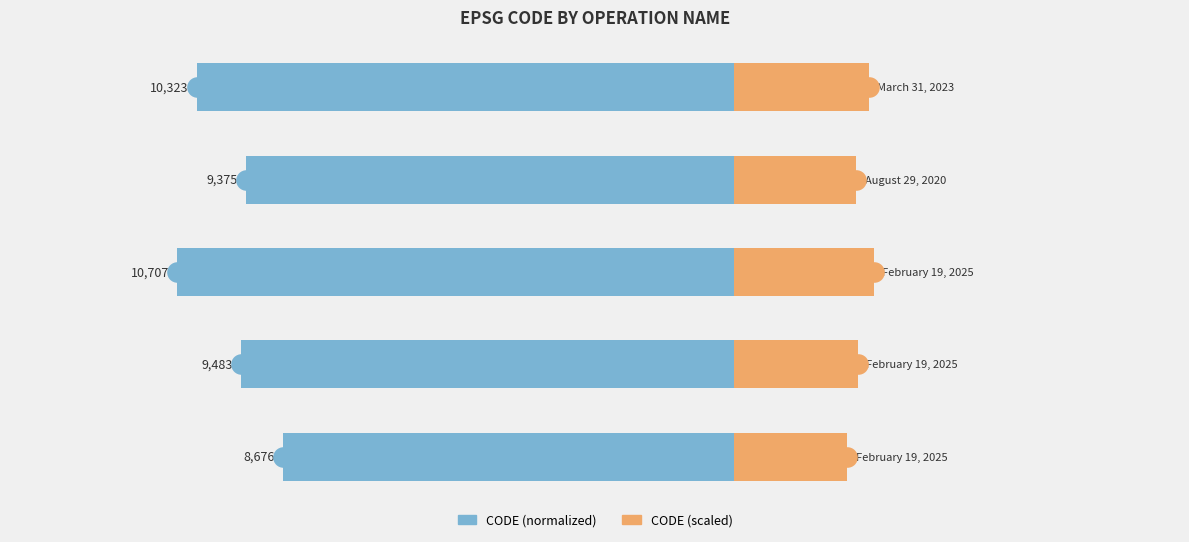

Which series has the widest spread of Y values?

CODE (normalized)